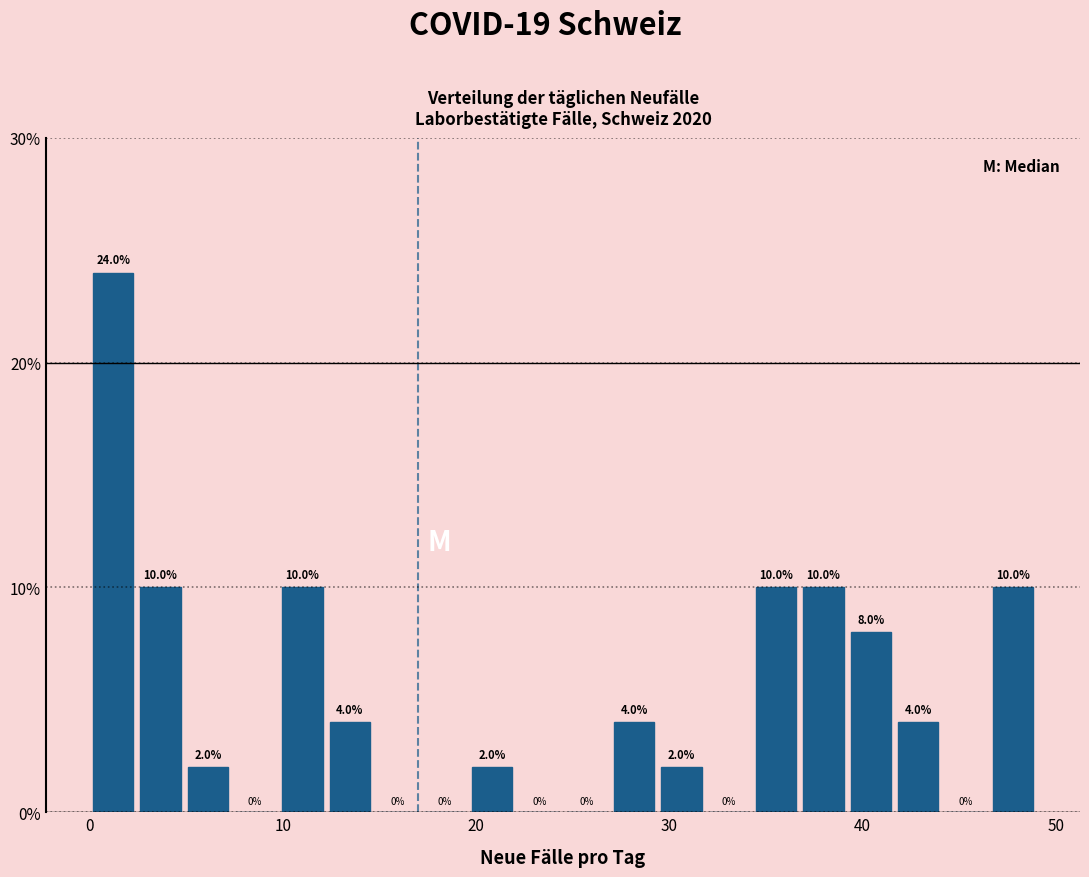

Around what value on the x-axis is the tallest bar? Give the approximate position of its centre, as read against the axis.

1